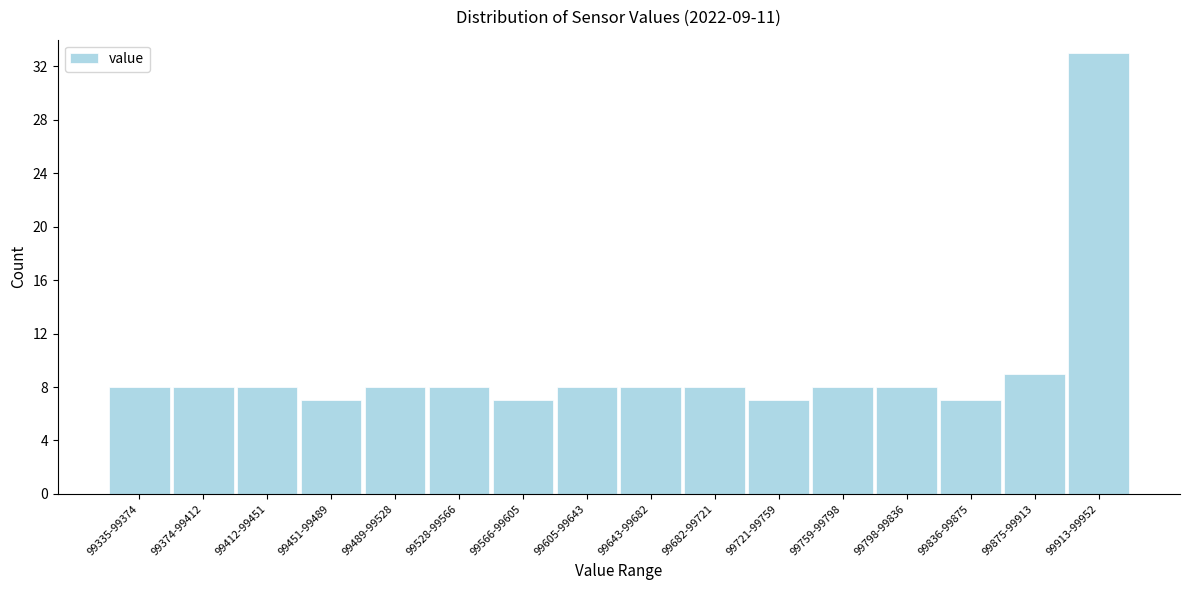

Reading left to right, transcribe all the data shown in this chart.

99335-99374=8	99374-99412=8	99412-99451=8	99451-99489=7	99489-99528=8	99528-99566=8	99566-99605=7	99605-99643=8	99643-99682=8	99682-99721=8	99721-99759=7	99759-99798=8	99798-99836=8	99836-99875=7	99875-99913=9	99913-99952=33